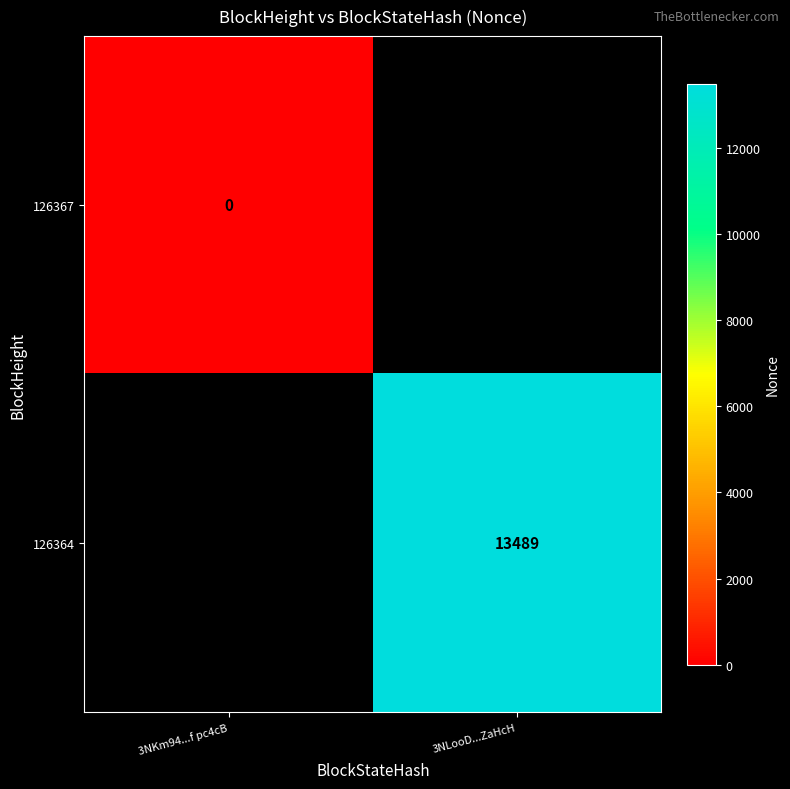

True or false: 126364 has a value of 21152 at 3NLooD...ZaHcH.

False